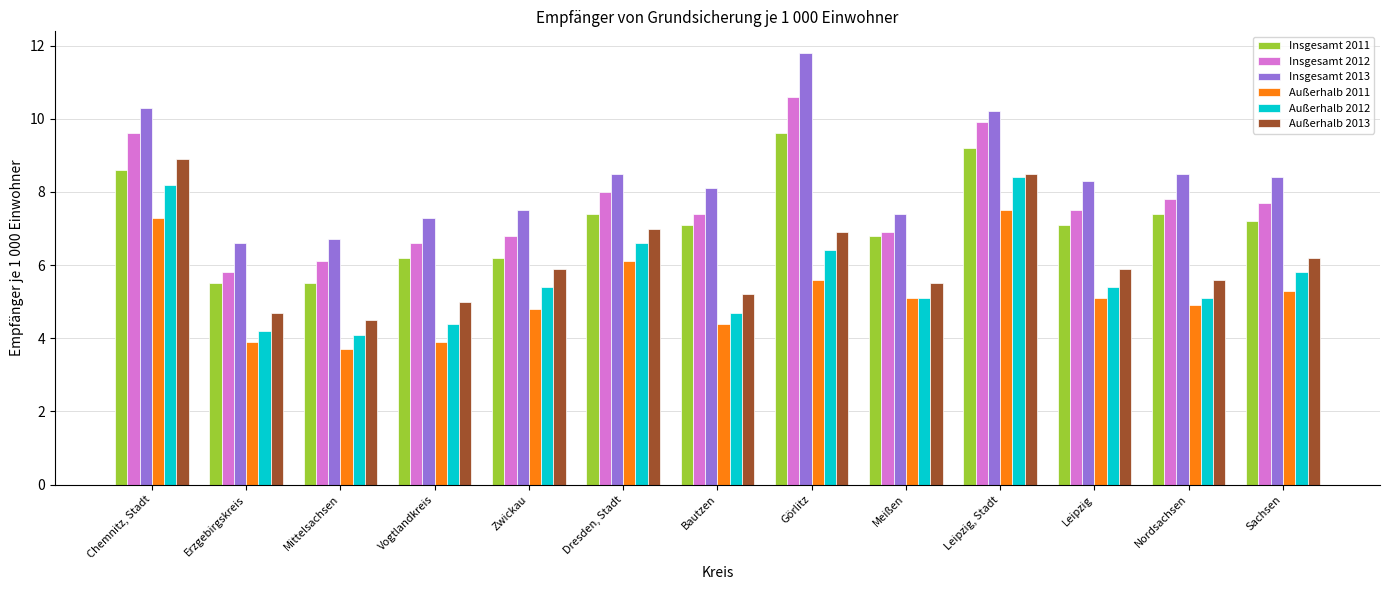

Reading left to right, extract all data points from this chart.

Insgesamt 2011: Chemnitz, Stadt=8.6	Erzgebirgskreis=5.5	Mittelsachsen=5.5	Vogtlandkreis=6.2	Zwickau=6.2	Dresden, Stadt=7.4	Bautzen=7.1	Görlitz=9.6	Meißen=6.8	Leipzig, Stadt=9.2	Leipzig=7.1	Nordsachsen=7.4	Sachsen=7.2
Insgesamt 2012: Chemnitz, Stadt=9.6	Erzgebirgskreis=5.8	Mittelsachsen=6.1	Vogtlandkreis=6.6	Zwickau=6.8	Dresden, Stadt=8.0	Bautzen=7.4	Görlitz=10.6	Meißen=6.9	Leipzig, Stadt=9.9	Leipzig=7.5	Nordsachsen=7.8	Sachsen=7.7
Insgesamt 2013: Chemnitz, Stadt=10.3	Erzgebirgskreis=6.6	Mittelsachsen=6.7	Vogtlandkreis=7.3	Zwickau=7.5	Dresden, Stadt=8.5	Bautzen=8.1	Görlitz=11.8	Meißen=7.4	Leipzig, Stadt=10.2	Leipzig=8.3	Nordsachsen=8.5	Sachsen=8.4
Außerhalb 2011: Chemnitz, Stadt=7.3	Erzgebirgskreis=3.9	Mittelsachsen=3.7	Vogtlandkreis=3.9	Zwickau=4.8	Dresden, Stadt=6.1	Bautzen=4.4	Görlitz=5.6	Meißen=5.1	Leipzig, Stadt=7.5	Leipzig=5.1	Nordsachsen=4.9	Sachsen=5.3
Außerhalb 2012: Chemnitz, Stadt=8.2	Erzgebirgskreis=4.2	Mittelsachsen=4.1	Vogtlandkreis=4.4	Zwickau=5.4	Dresden, Stadt=6.6	Bautzen=4.7	Görlitz=6.4	Meißen=5.1	Leipzig, Stadt=8.4	Leipzig=5.4	Nordsachsen=5.1	Sachsen=5.8
Außerhalb 2013: Chemnitz, Stadt=8.9	Erzgebirgskreis=4.7	Mittelsachsen=4.5	Vogtlandkreis=5.0	Zwickau=5.9	Dresden, Stadt=7.0	Bautzen=5.2	Görlitz=6.9	Meißen=5.5	Leipzig, Stadt=8.5	Leipzig=5.9	Nordsachsen=5.6	Sachsen=6.2